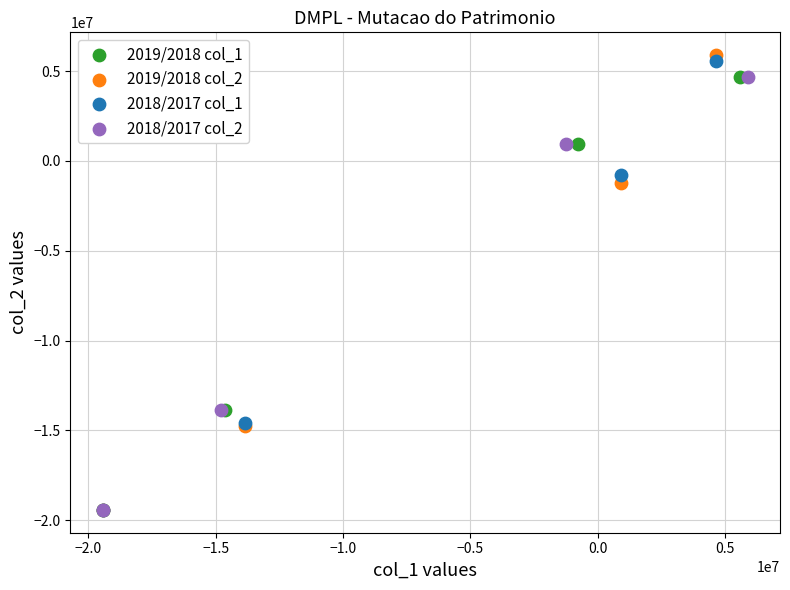

Which series contains the highest Y value?

2019/2018 col_2